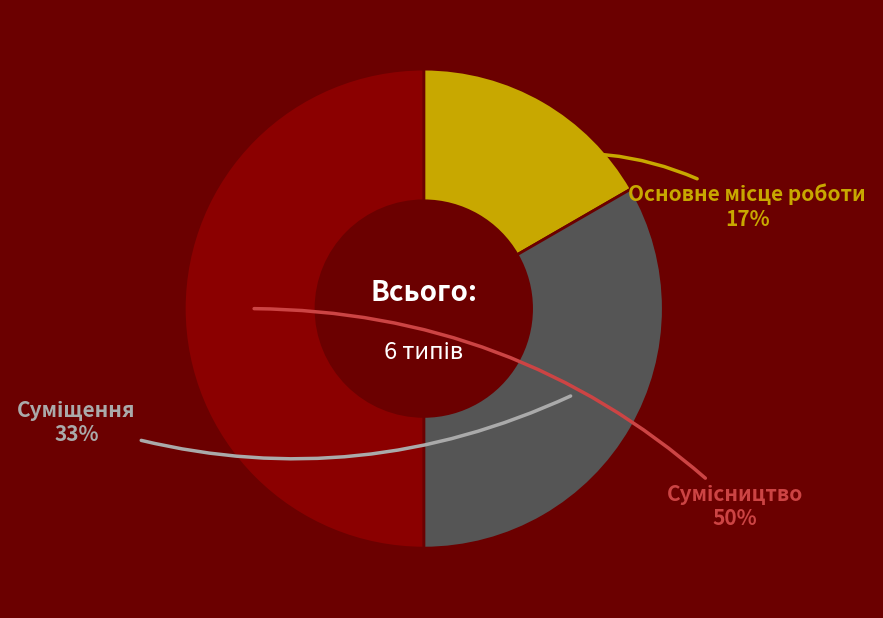

To the nearest percent, what is the average slice percentage?

33%